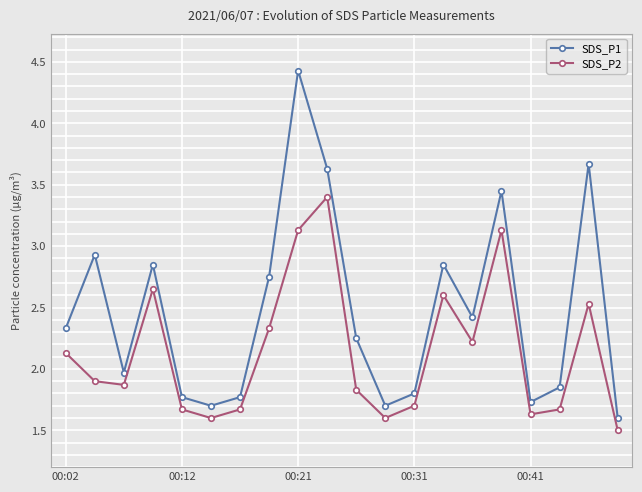

Rank the series by their average value, from highest to lowest.

SDS_P1, SDS_P2